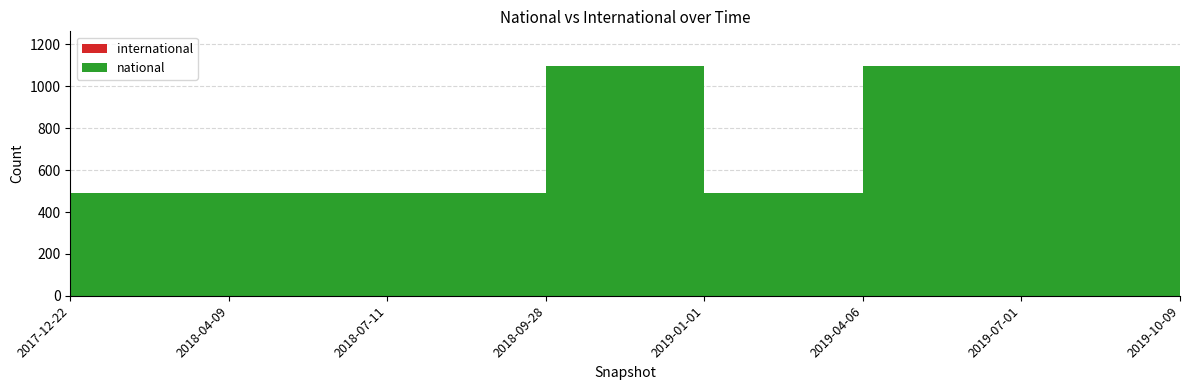

Reading right to left, list all the values displayed in this chart.

national: 491	1098	1098	491	1098	491	491	491
international: 0	0	0	0	0	0	0	0